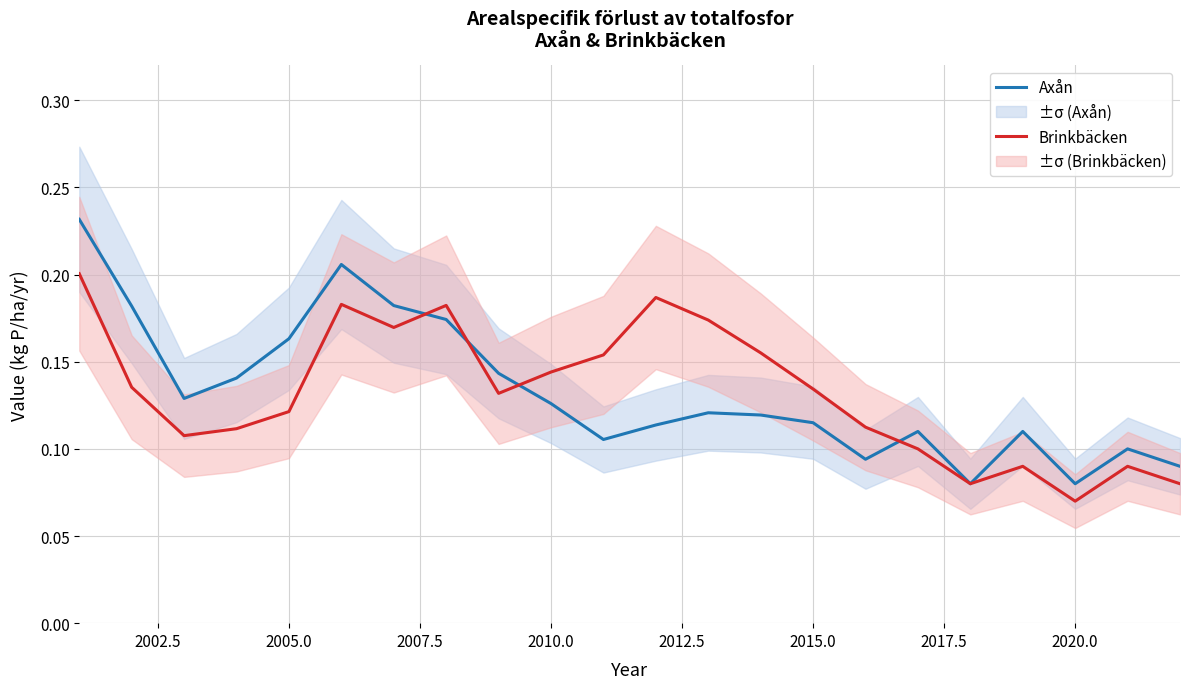

At which label is Brinkbäcken closest to 0?

2020.0